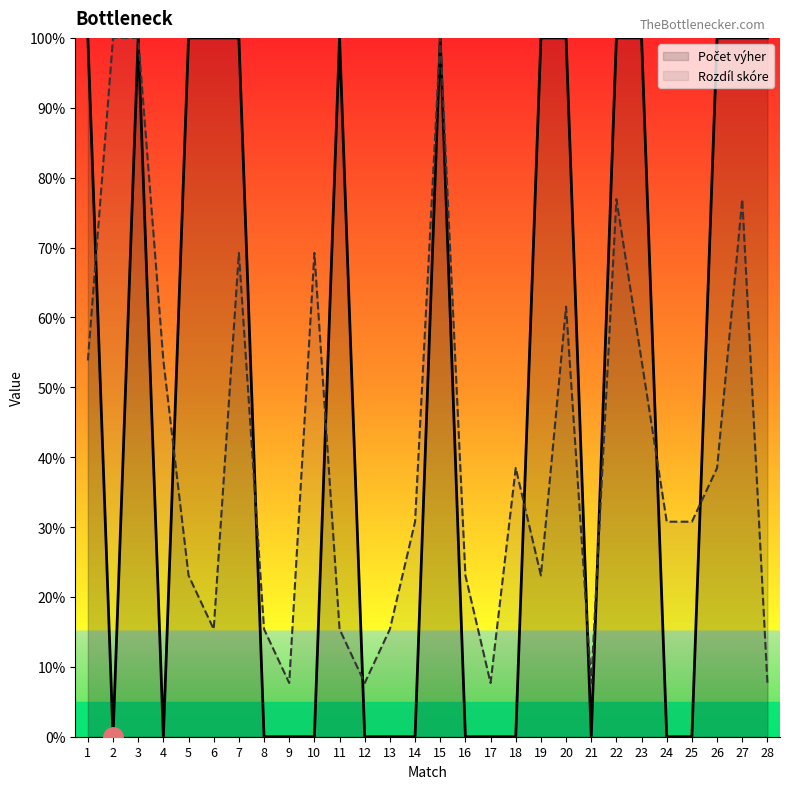

True or false: Počet výher has a value of 135.6 at 26.

False